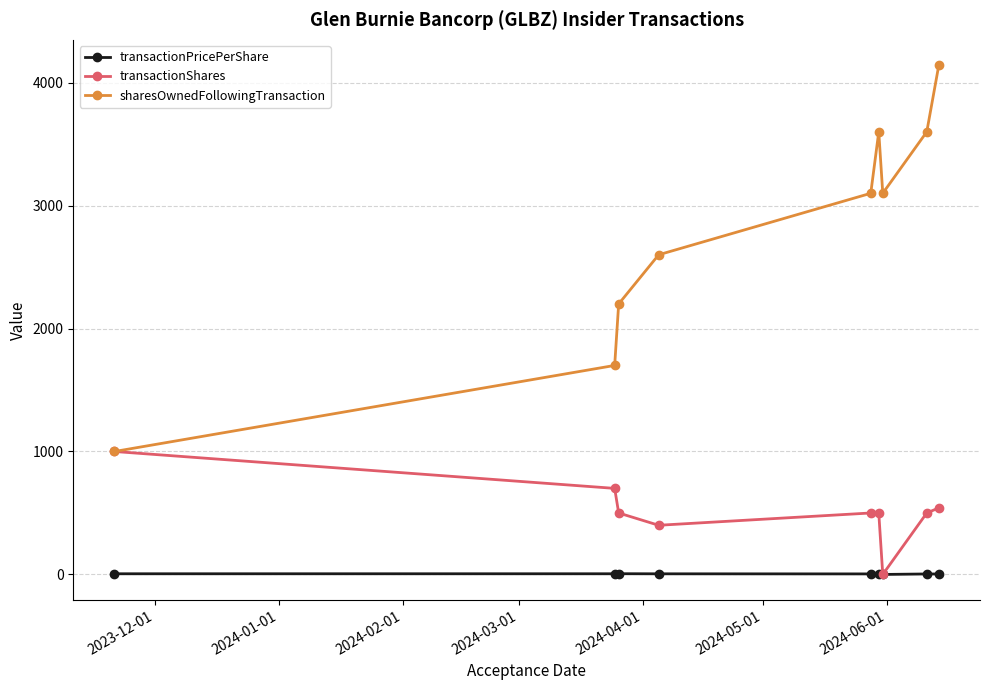

How many interior local peaks does the sharesOwnedFollowingTransaction series have?

1